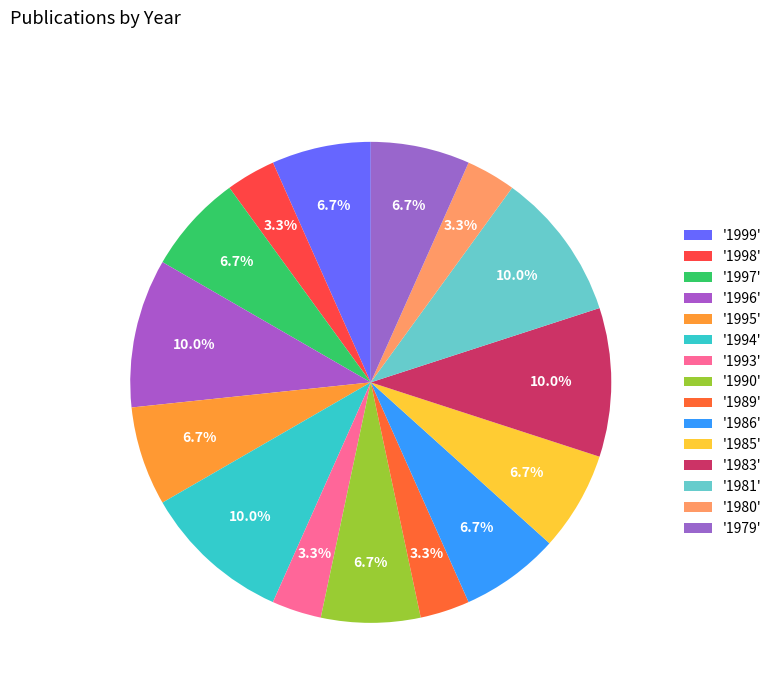

How many segments does this pie chart have?

15